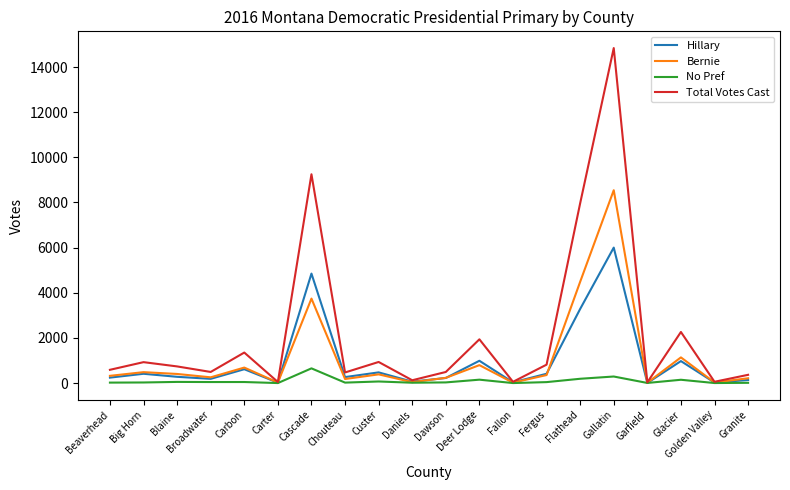

Which series has the largest range (max minus min)?

Total Votes Cast